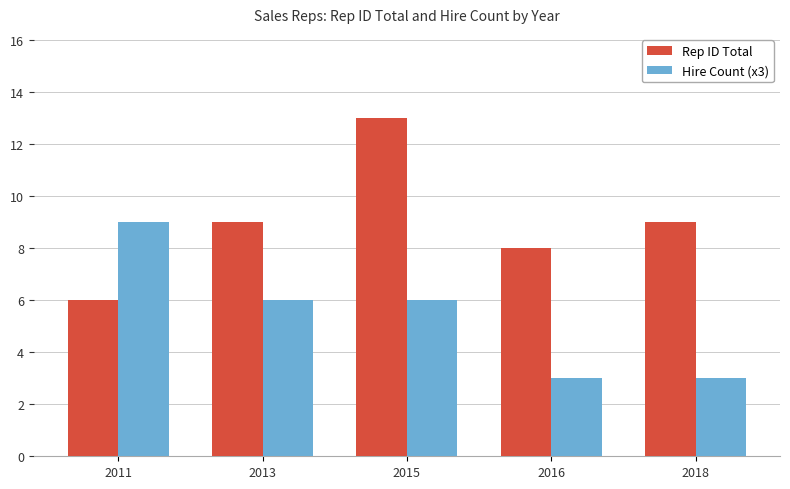

What is the spread (max minus min) of values at 2011?

3